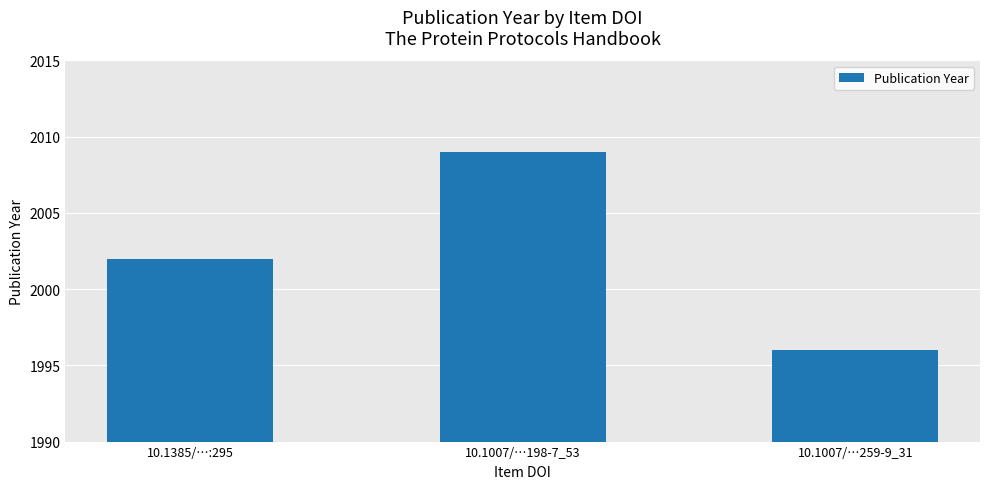

True or false: the data shows 1125 at 10.1385/…:295.

False